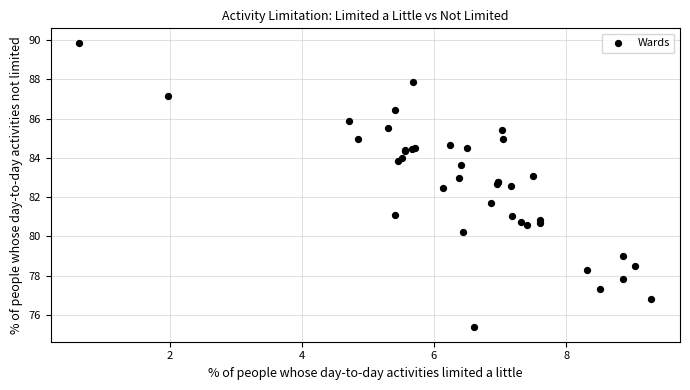

What Y value in the scatter plot is closest to 82?

81.7